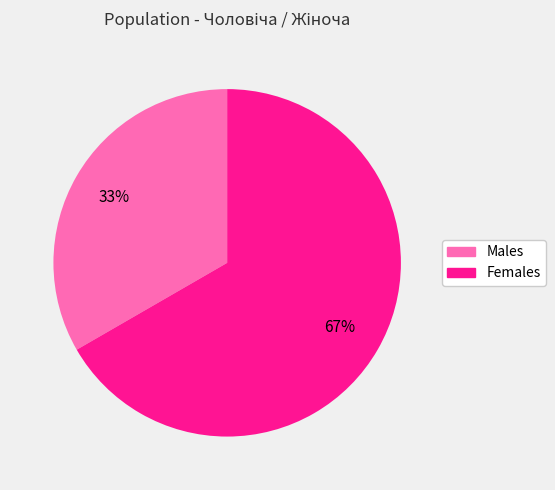

To the nearest percent, what is the average slice percentage?

50%